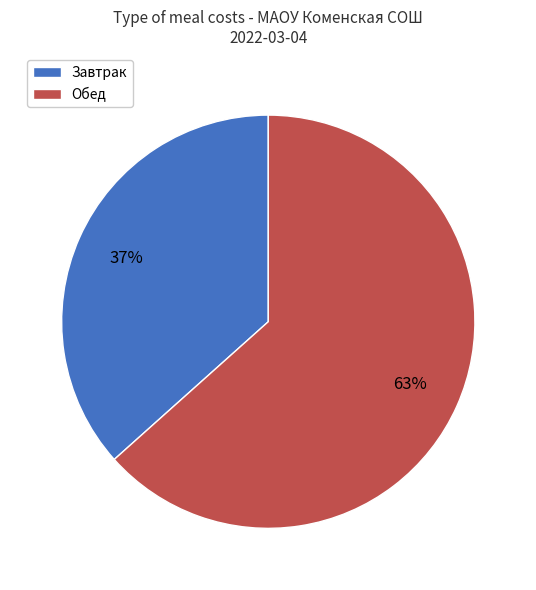

To the nearest percent, what is the average slice percentage?

50%